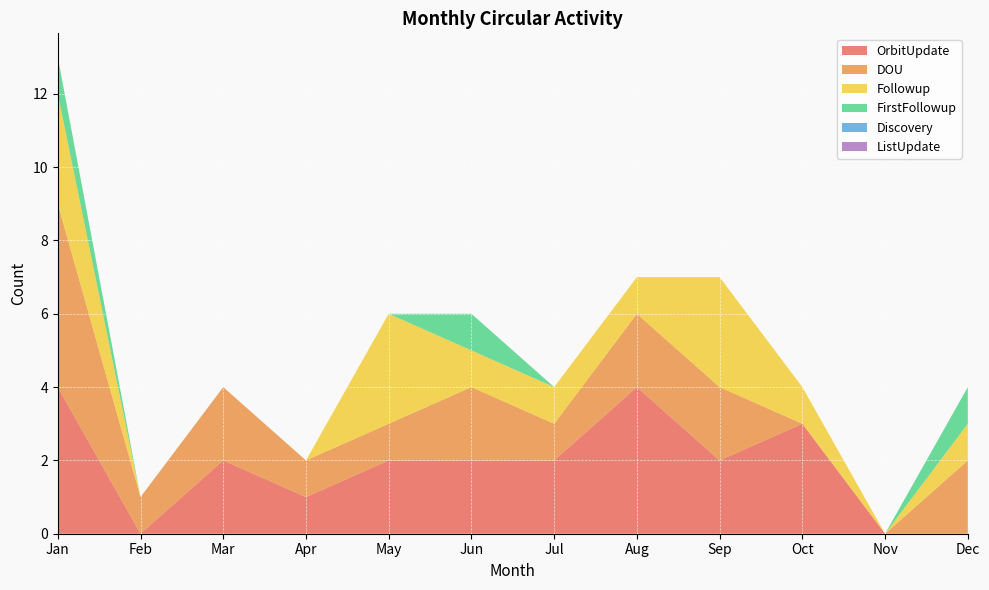

Reading right to left, transcribe all the data shown in this chart.

OrbitUpdate: 0	0	3	2	4	2	2	2	1	2	0	4
DOU: 2	0	0	2	2	1	2	1	1	2	1	5
Followup: 1	0	1	3	1	1	1	3	0	0	0	3
FirstFollowup: 1	0	0	0	0	0	1	0	0	0	0	1
Discovery: 0	0	0	0	0	0	0	0	0	0	0	0
ListUpdate: 0	0	0	0	0	0	0	0	0	0	0	0